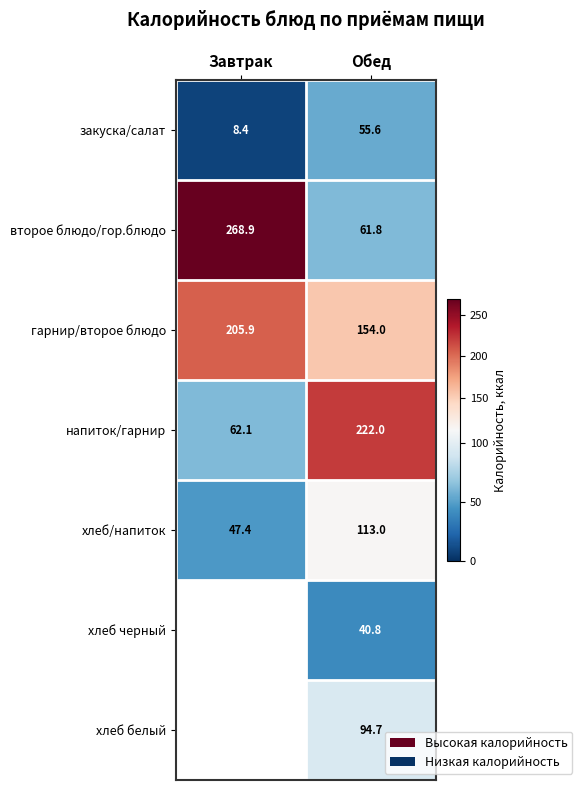

How many data points in закуска/салат are above 55?

1